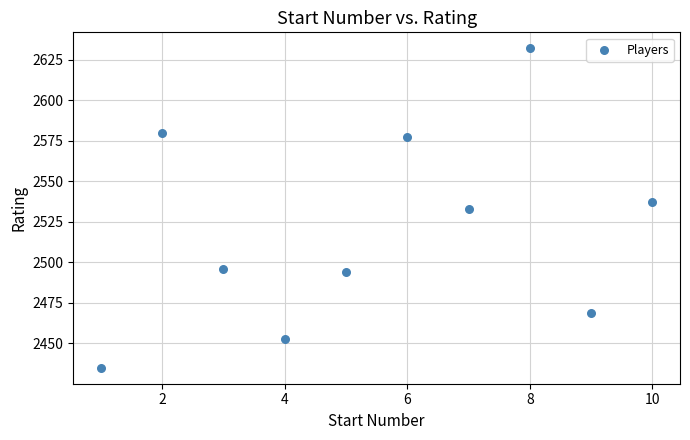

What is the range of X values (max minus min)?

9